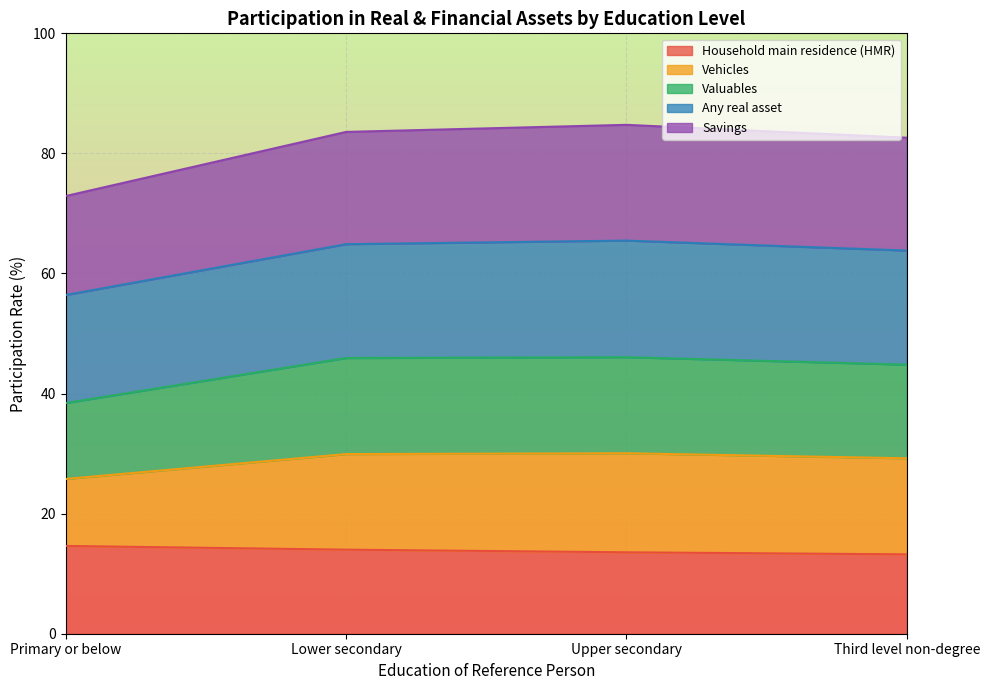

What value does the Household main residence (HMR) series have at Lower secondary?

14.0